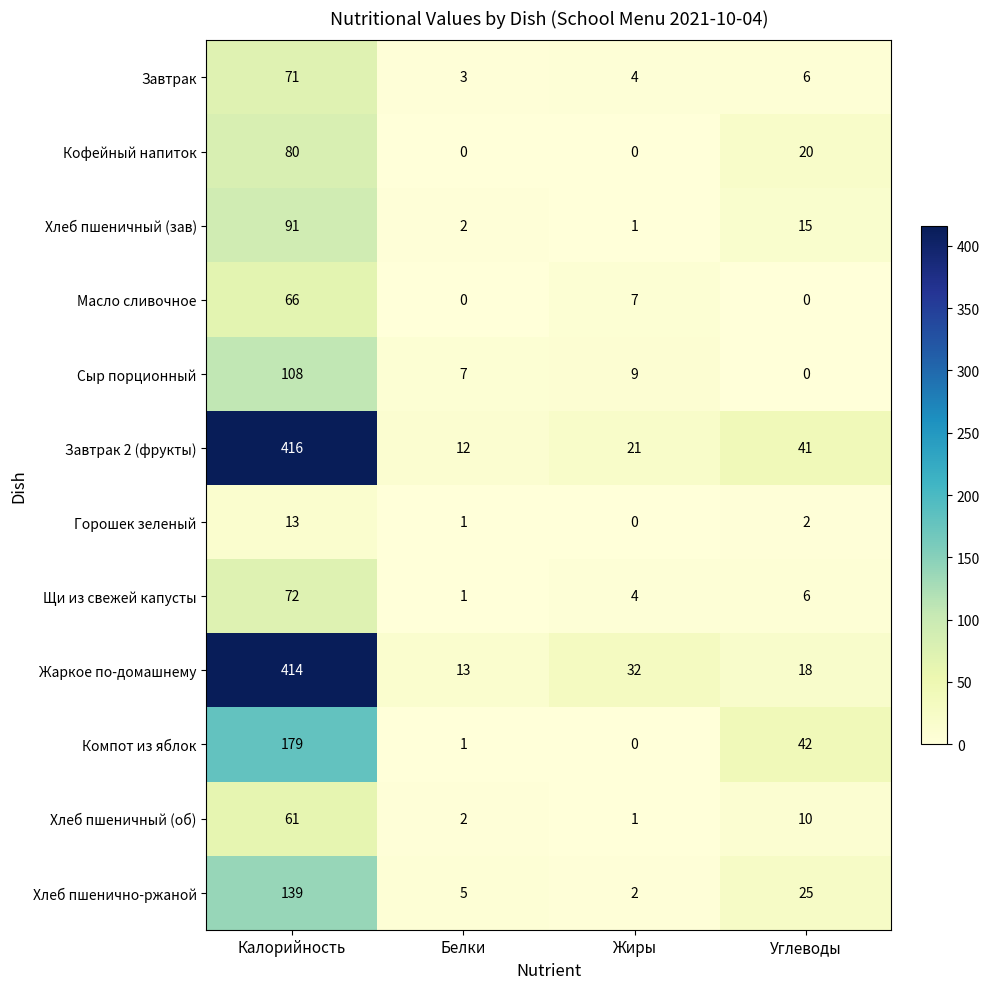

Rank the categories by Хлеб пшеничный (зав) value from lowest to highest.

Жиры, Белки, Углеводы, Калорийность